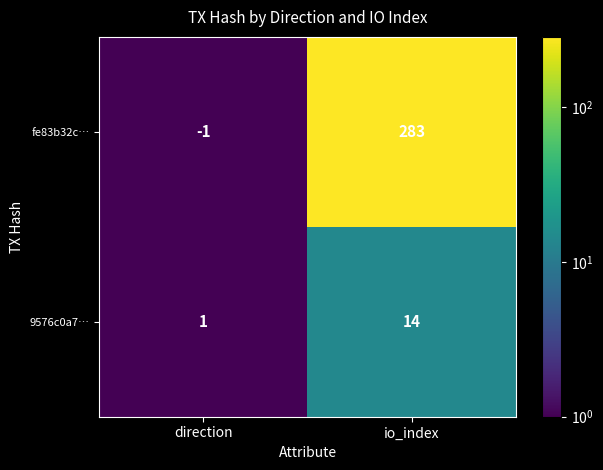

Is it true that fe83b32c… equals -2 at direction?

False